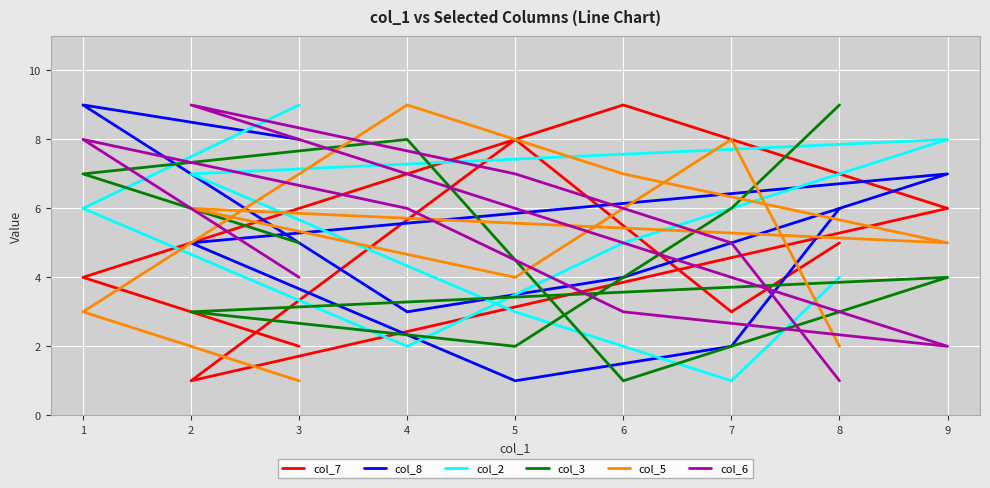

At 1, list the series in order from largest to smallest.

col_8, col_6, col_3, col_2, col_7, col_5